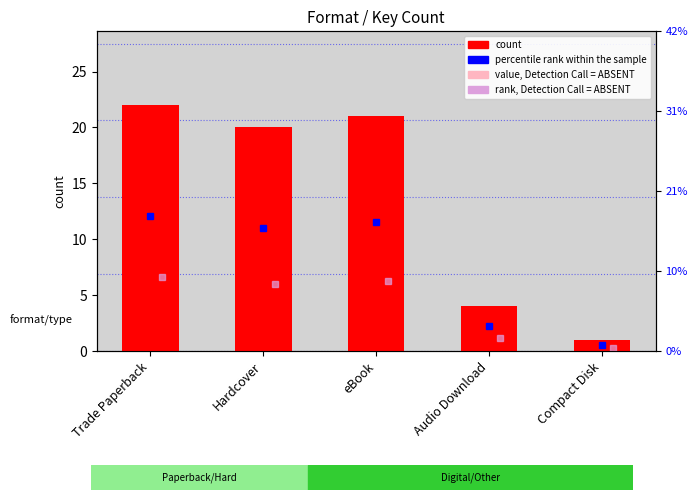

Where is the data nearest to the value 11?

Audio Download